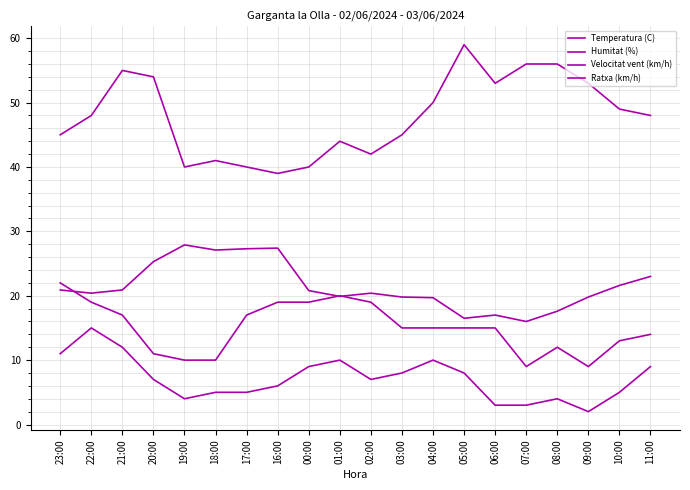

Reading left to right, extract all data points from this chart.

Temperatura (C): 20.9	20.4	20.9	25.3	27.9	27.1	27.3	27.4	20.8	19.9	20.4	19.8	19.7	16.5	17.0	16.0	17.6	19.8	21.6	23.0
Humitat (%): 45.0	48.0	55.0	54.0	40.0	41.0	40.0	39.0	40.0	44.0	42.0	45.0	50.0	59.0	53.0	56.0	56.0	53.0	49.0	48.0
Velocitat vent (km/h): 11.0	15.0	12.0	7.0	4.0	5.0	5.0	6.0	9.0	10.0	7.0	8.0	10.0	8.0	3.0	3.0	4.0	2.0	5.0	9.0
Ratxa (km/h): 22.0	19.0	17.0	11.0	10.0	10.0	17.0	19.0	19.0	20.0	19.0	15.0	15.0	15.0	15.0	9.0	12.0	9.0	13.0	14.0